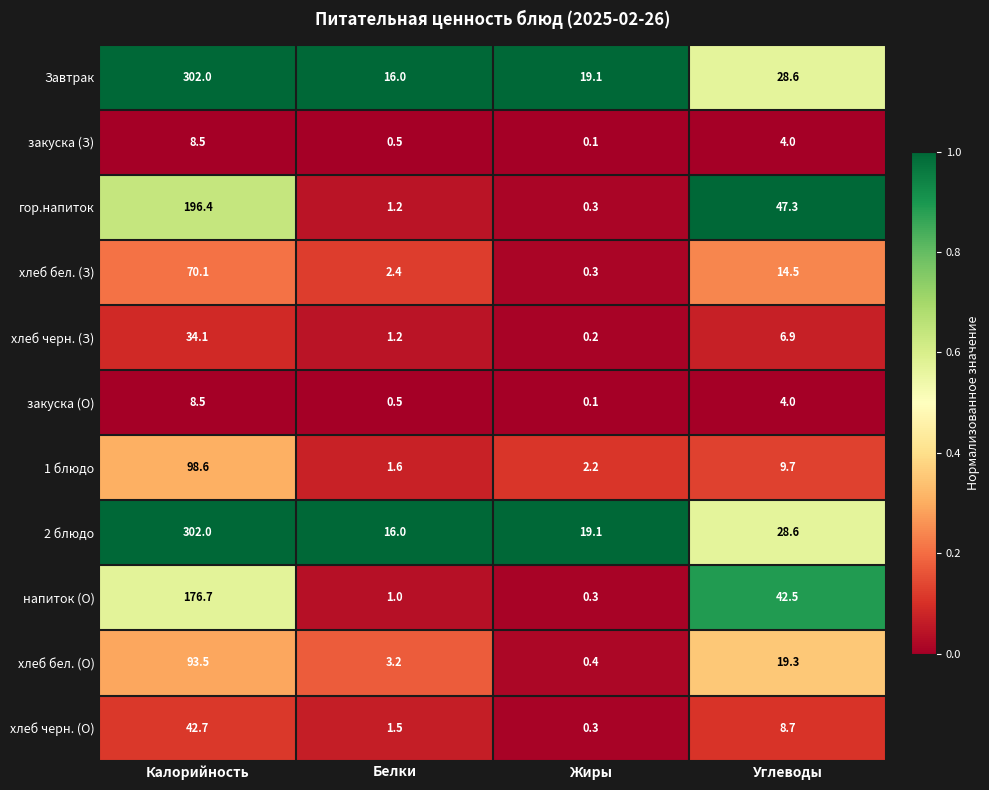

How many categories are shown in the chart?

4